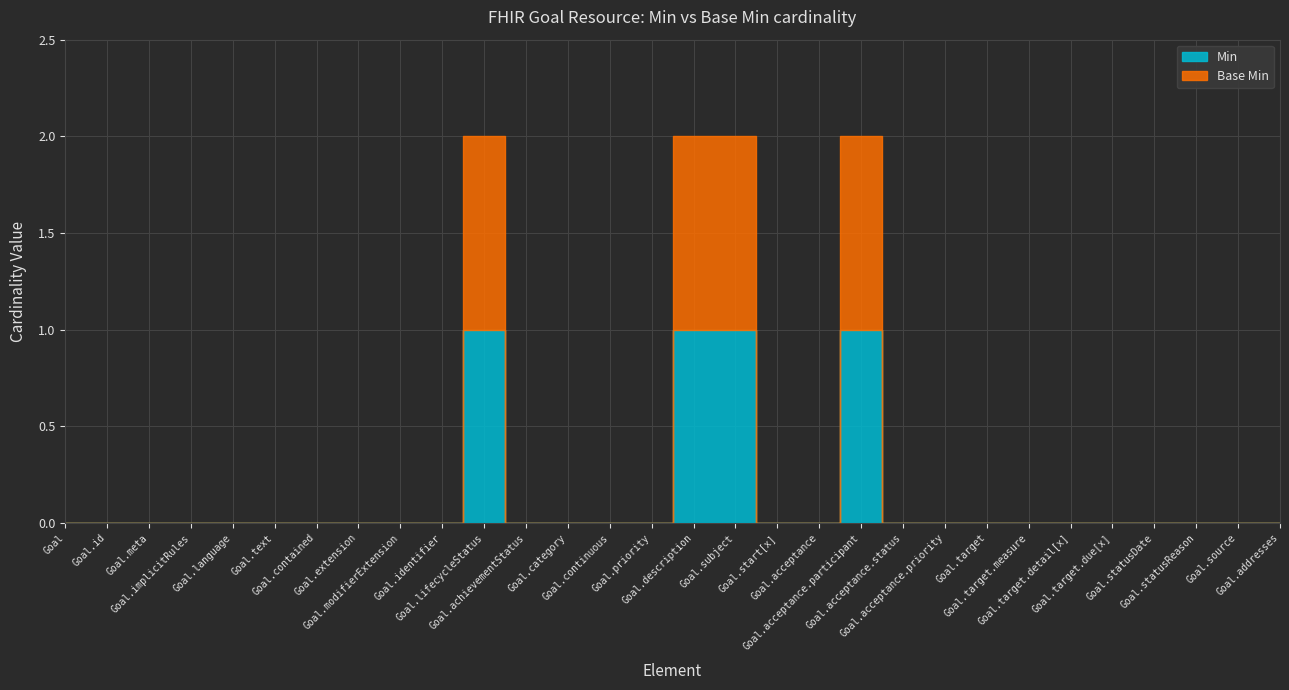

Which series has the widest spread of values?

Min